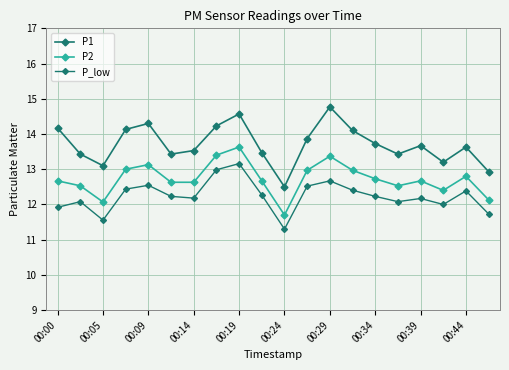

How many series are shown in this chart?

3